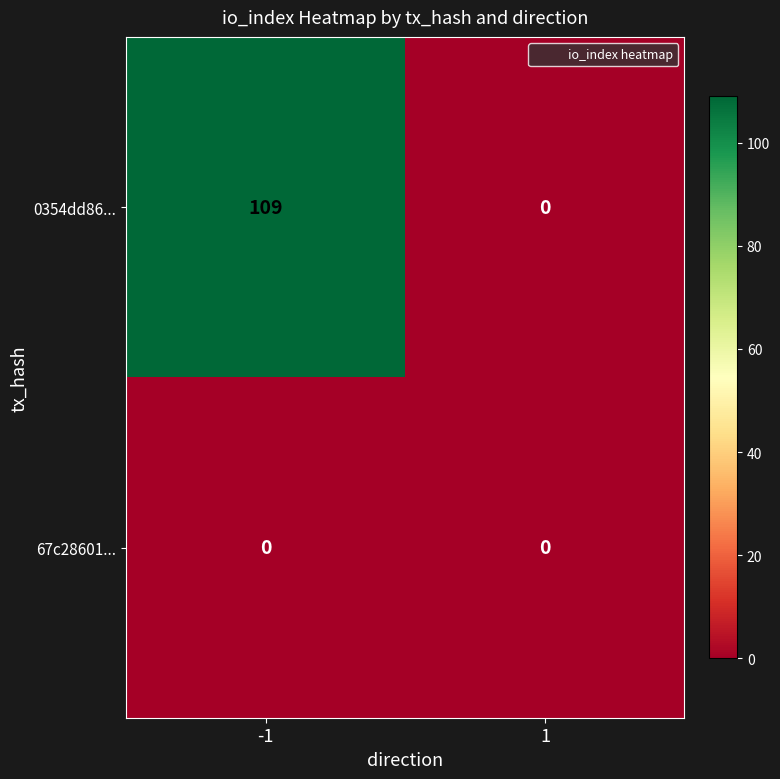

Reading left to right, what are all the values shown in this chart?

0354dd86...: 109	0
67c28601...: 0	0